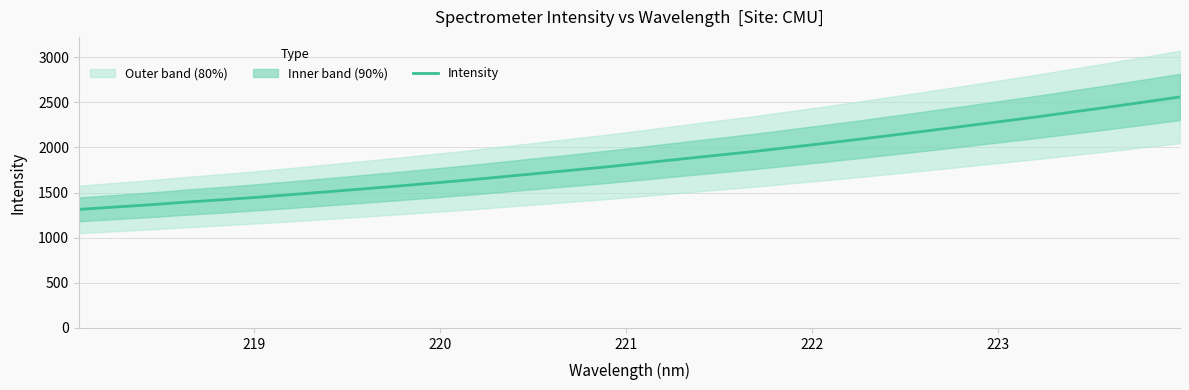

What is the maximum value for Intensity?

2560.2